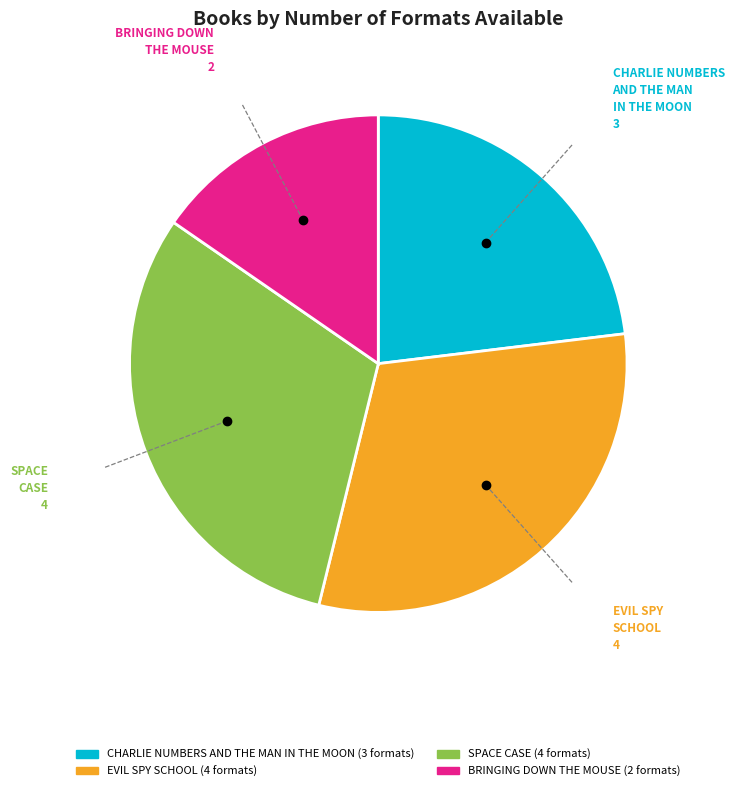

Does any single category account for the majority?

No